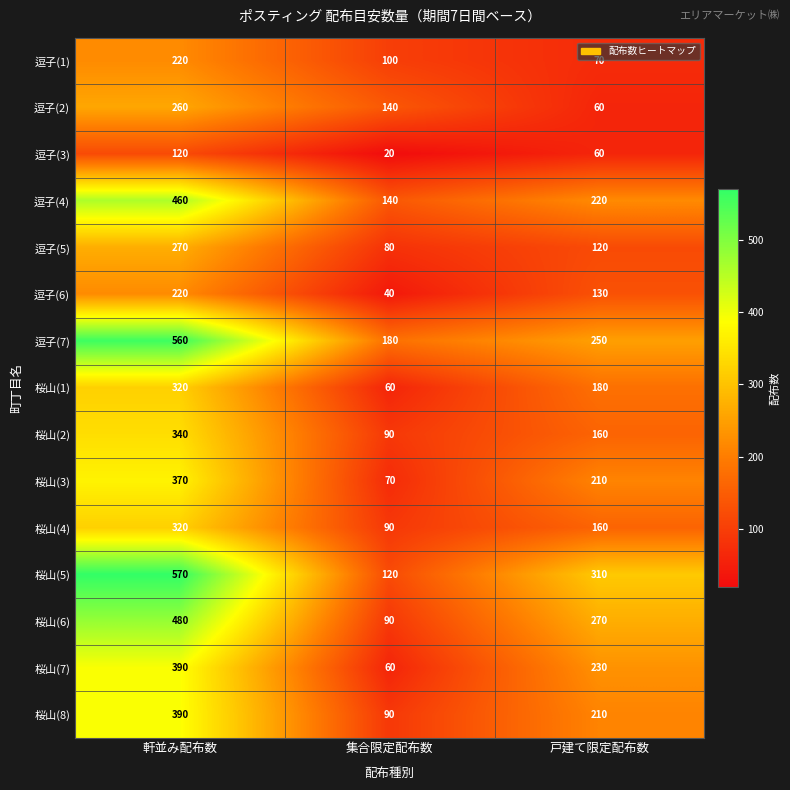

How many 逗子(6) values are between 40 and 220?

3